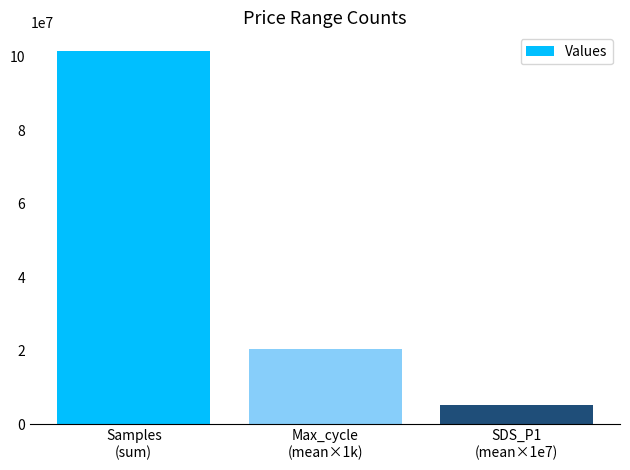

What is the difference between the maximum and minimum values?

96286592